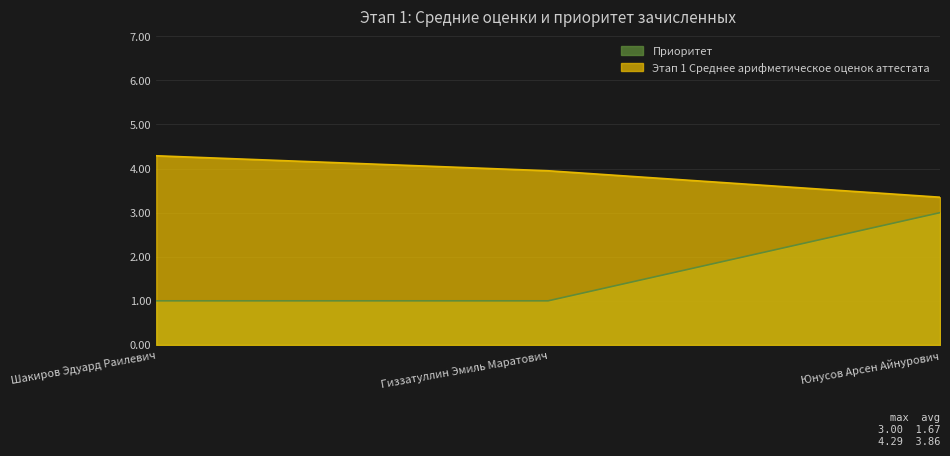

Where is Приоритет nearest to the value 2?

Шакиров Эдуард Раилевич